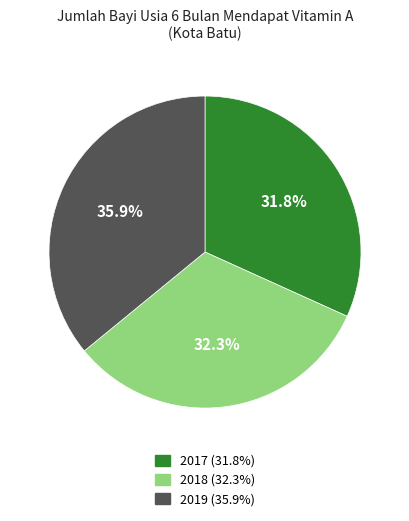

Rank the categories by value from lowest to highest.

2017, 2018, 2019